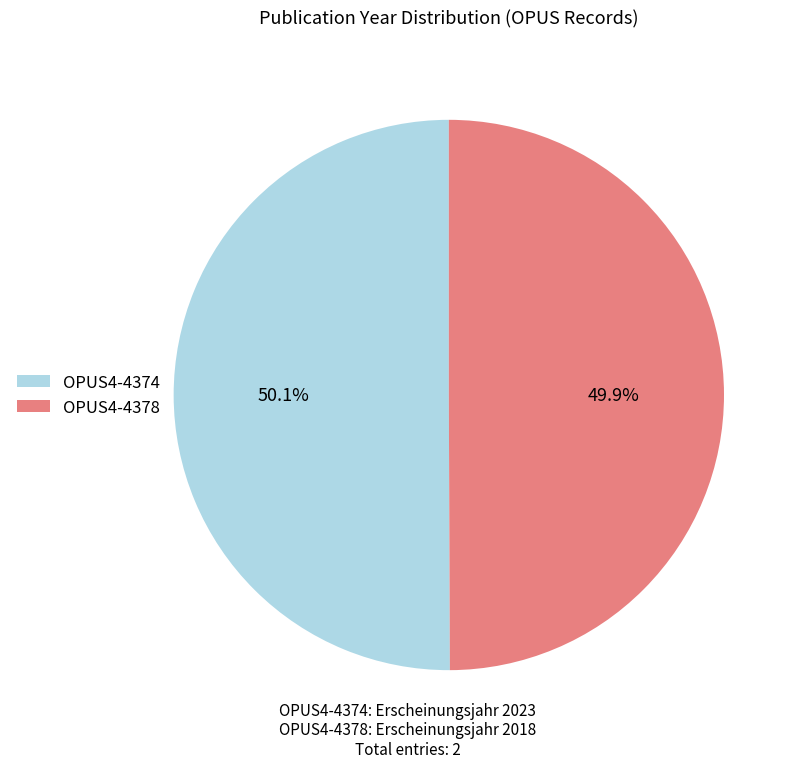

Approximately how many times larger is the value at OPUS4-4374 compared to OPUS4-4378?

1.0